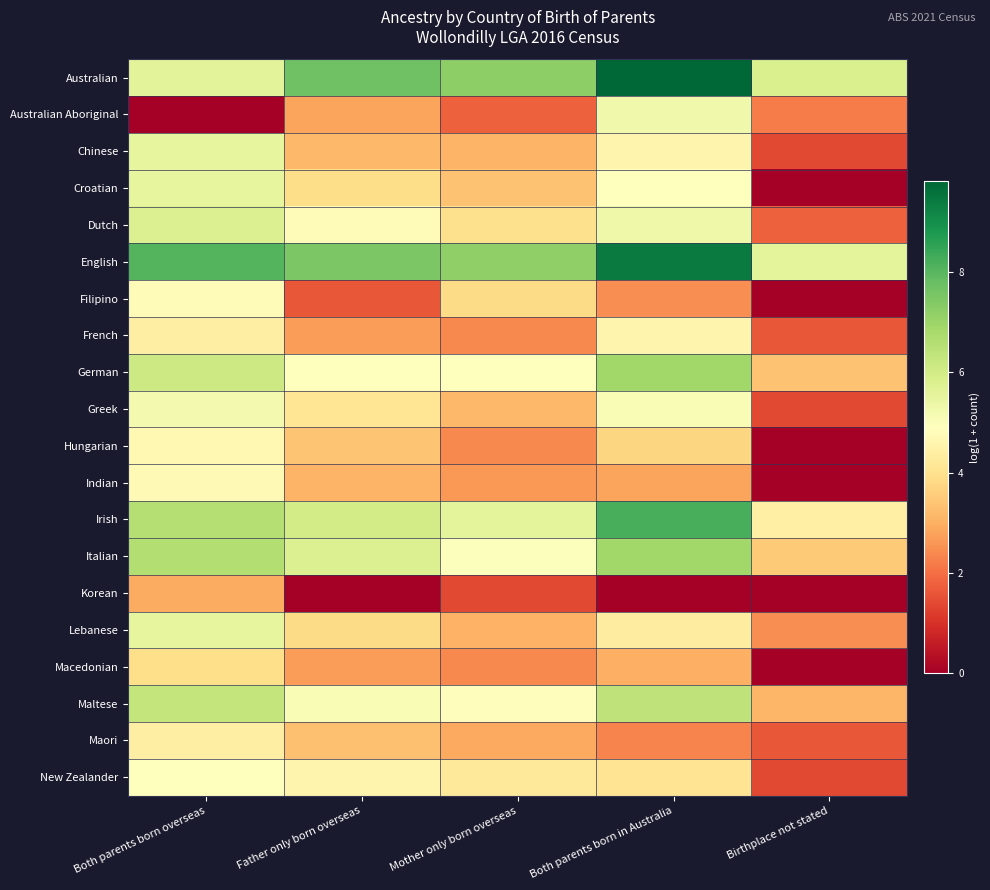

What is the total value across all series at Birthplace not stated?

39.7